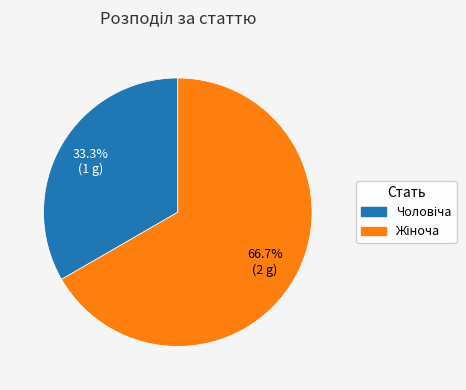

Does any single category account for the majority?

Yes